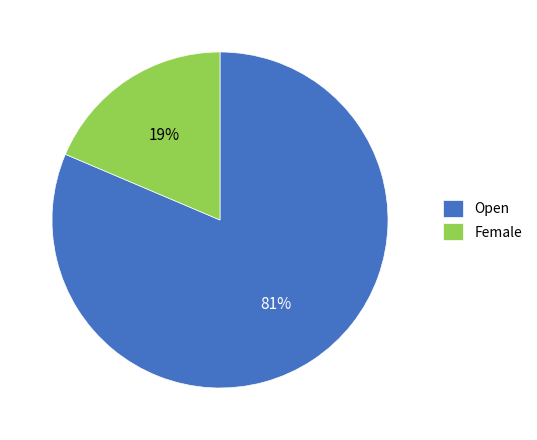

How many segments does this pie chart have?

2